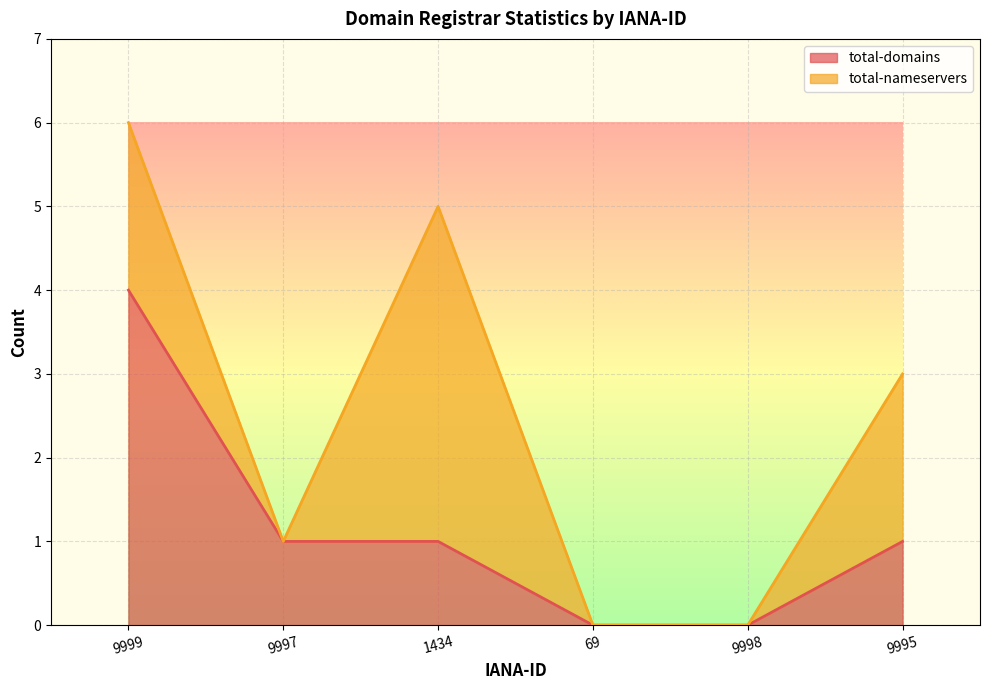

Does the chart display data point markers on the line(s)?

No